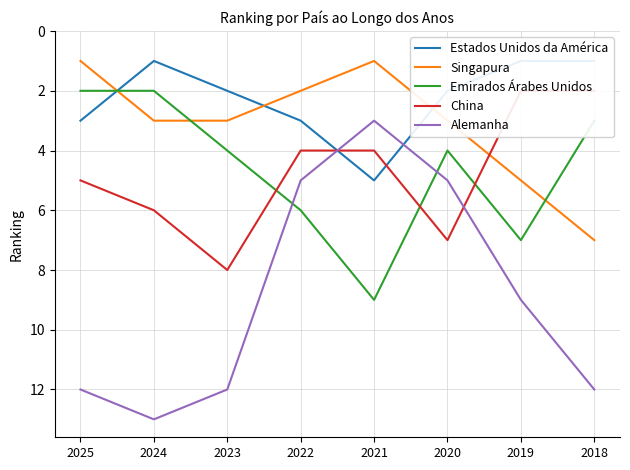

How many data points in China are less than 5?

4